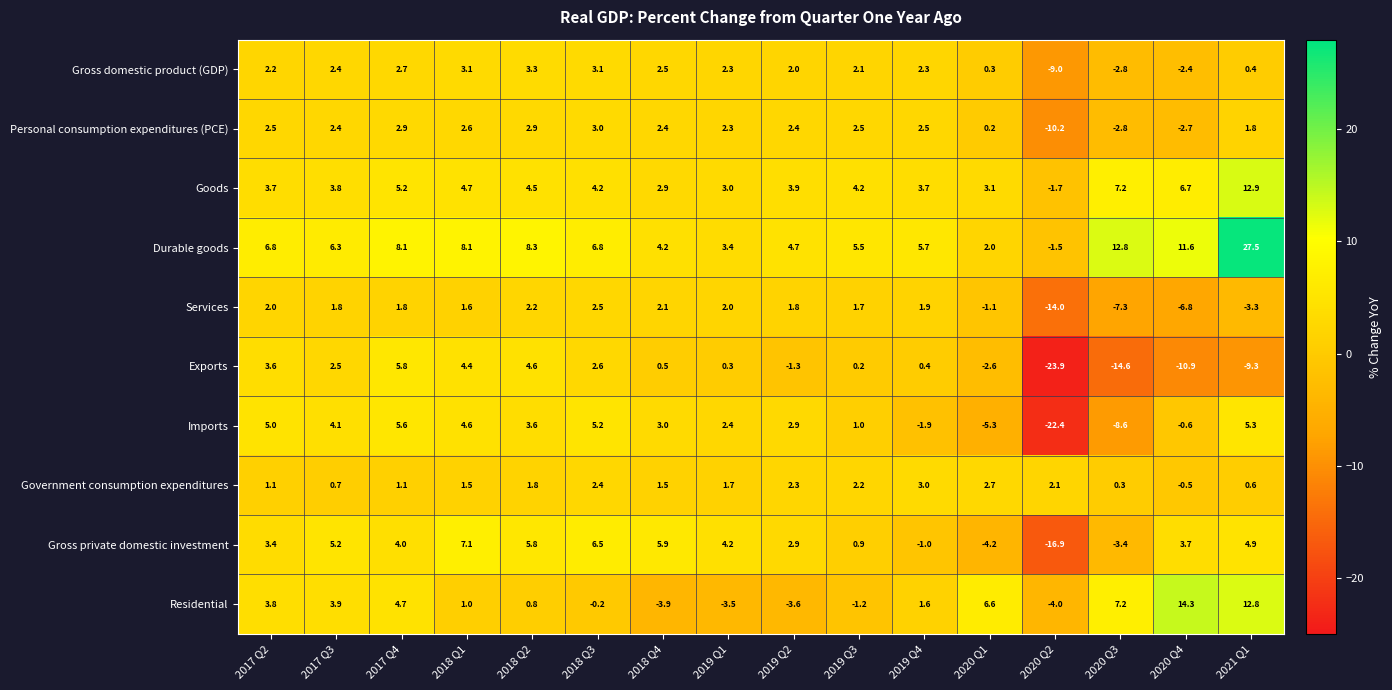

At 2018 Q1, list the series in order from largest to smallest.

Durable goods, Gross private domestic investment, Goods, Imports, Exports, Gross domestic product (GDP), Personal consumption expenditures (PCE), Services, Government consumption expenditures, Residential